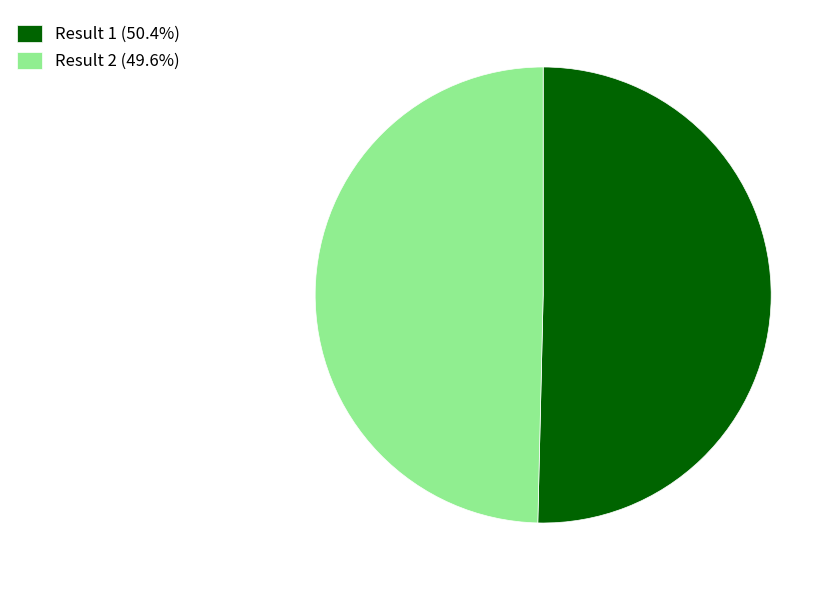

Combined, do Result 1 (50.4%) and Result 2 (49.6%) account for over 50%?

Yes